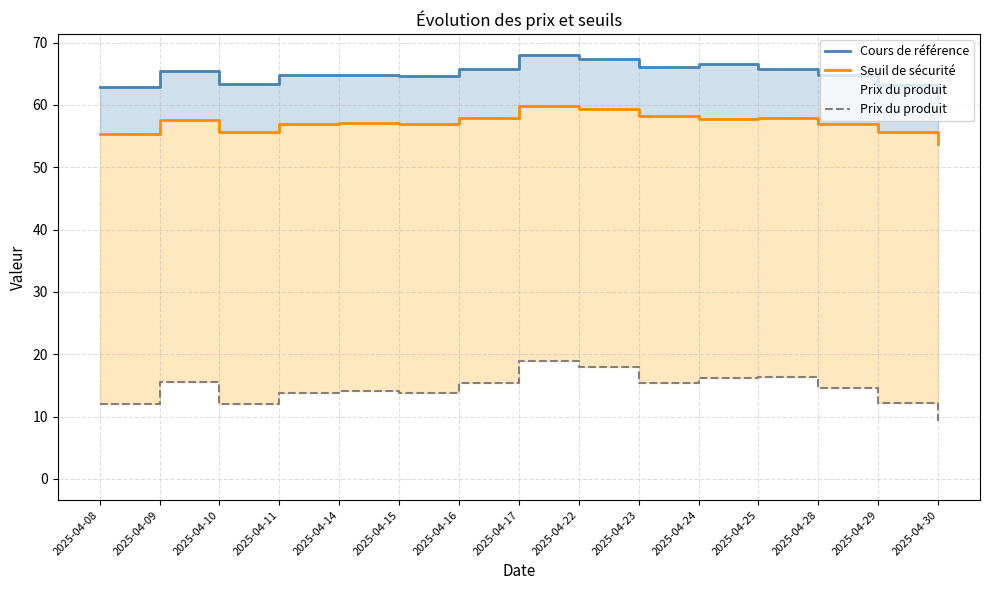

Reading left to right, transcribe all the data shown in this chart.

Cours de référence: 62.8	65.5	63.3	64.8	64.9	64.7	65.8	68.0	67.4	66.1	66.5	65.8	64.8	63.3	61.1
Seuil de sécurité: 55.3	57.6	55.7	57.0	57.1	56.9	57.9	59.8	59.3	58.2	57.8	57.9	57.0	55.7	53.7
Prix du produit: 12.0	15.6	12.0	13.9	14.0	13.7	15.5	18.9	17.9	15.4	16.1	16.4	14.6	12.2	9.2